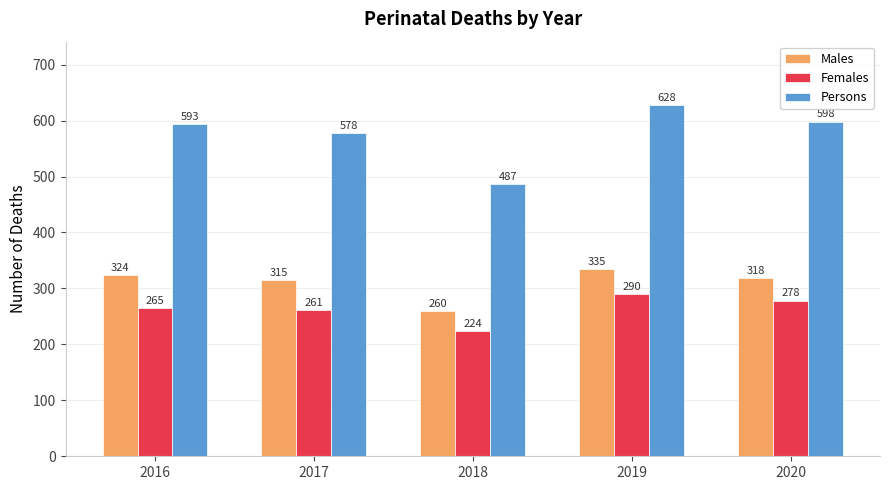

Is it true that Females equals 224 at 2018?

True